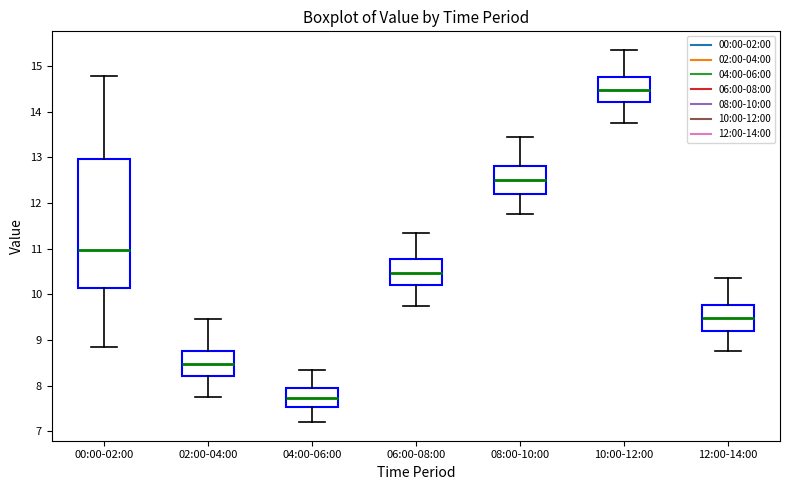

Reading left to right, read every box against the y-axis: the position of its median line, the range the box covers, and the ends of its whiskers. The values are not printed on the chart, so give them approximately, as read against the axis.

00:00-02:00: median 11.0, box 10.1 to 13.0, whiskers 8.9 to 14.8
02:00-04:00: median 8.5, box 8.2 to 8.8, whiskers 7.8 to 9.5
04:00-06:00: median 7.7, box 7.5 to 8.0, whiskers 7.2 to 8.4
06:00-08:00: median 10.5, box 10.2 to 10.8, whiskers 9.8 to 11.4
08:00-10:00: median 12.5, box 12.2 to 12.8, whiskers 11.8 to 13.5
10:00-12:00: median 14.5, box 14.2 to 14.8, whiskers 13.8 to 15.4
12:00-14:00: median 9.5, box 9.2 to 9.8, whiskers 8.8 to 10.4